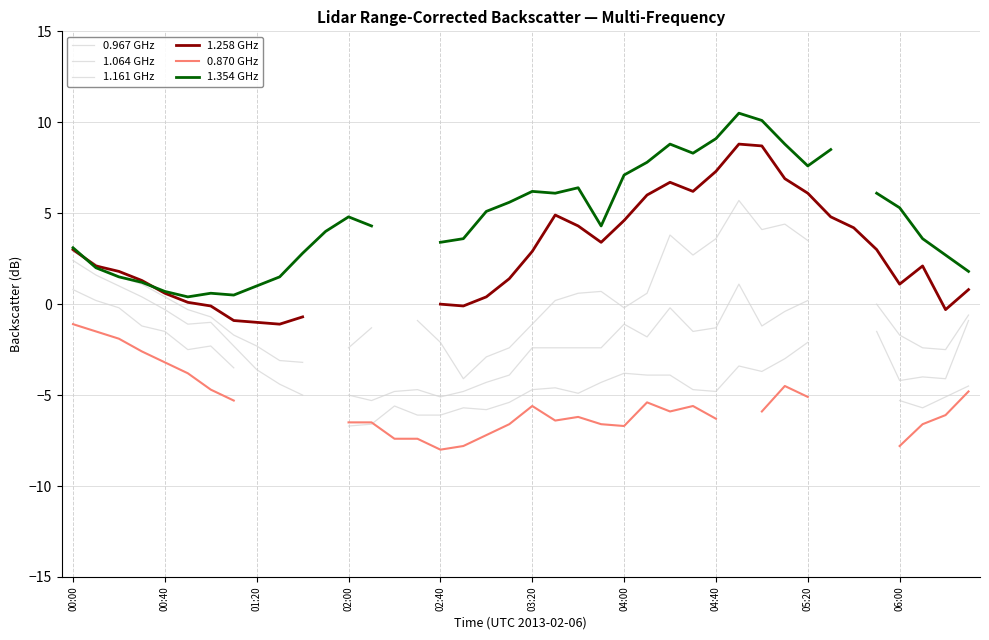

Rank the series at 25 from highest to lowest value.

1.354 GHz, 1.258 GHz, 1.161 GHz, 1.064 GHz, 0.967 GHz, 0.870 GHz